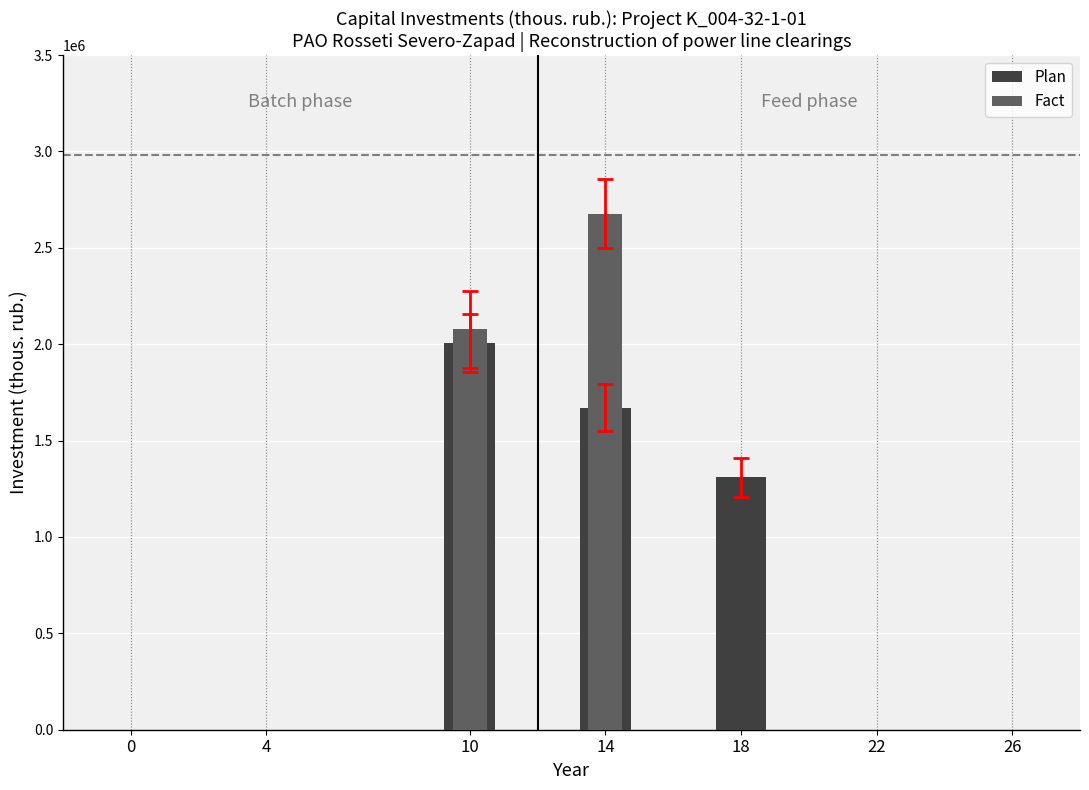

List the series in order of their overall mean, lowest first.

Fact, Plan